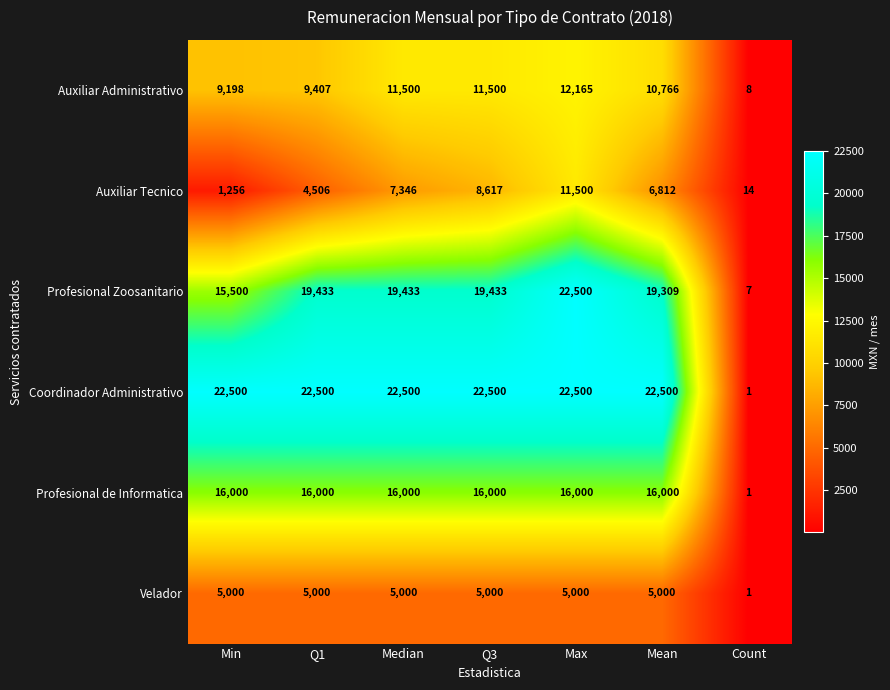

Count the number of categories in the chart.

7